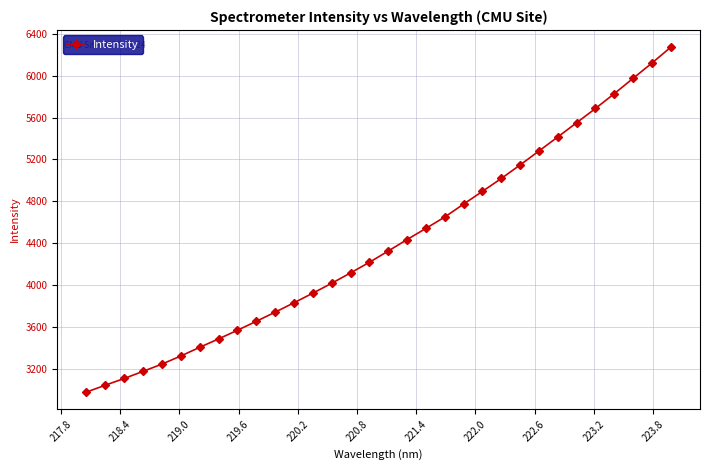

True or false: the data has more than 2 interior local peaks.

False